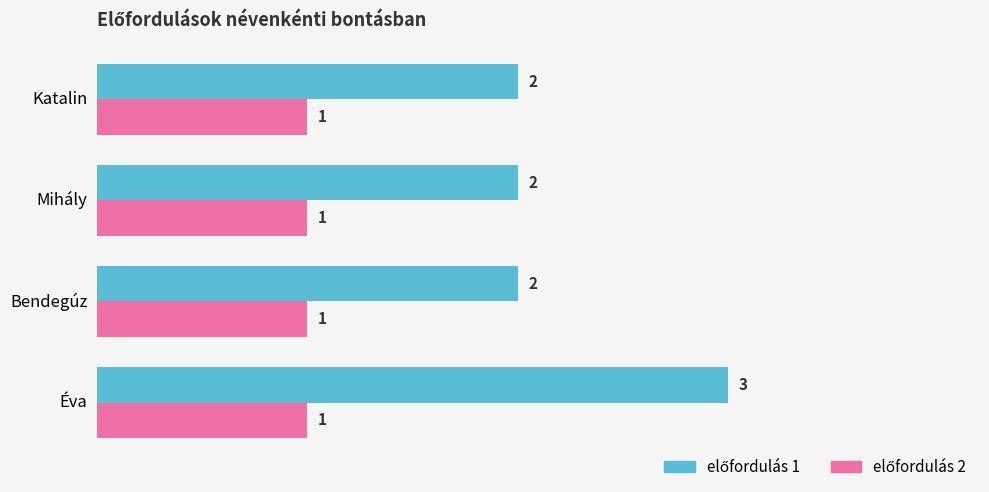

At how many categories does at least one series exceed 1?

4